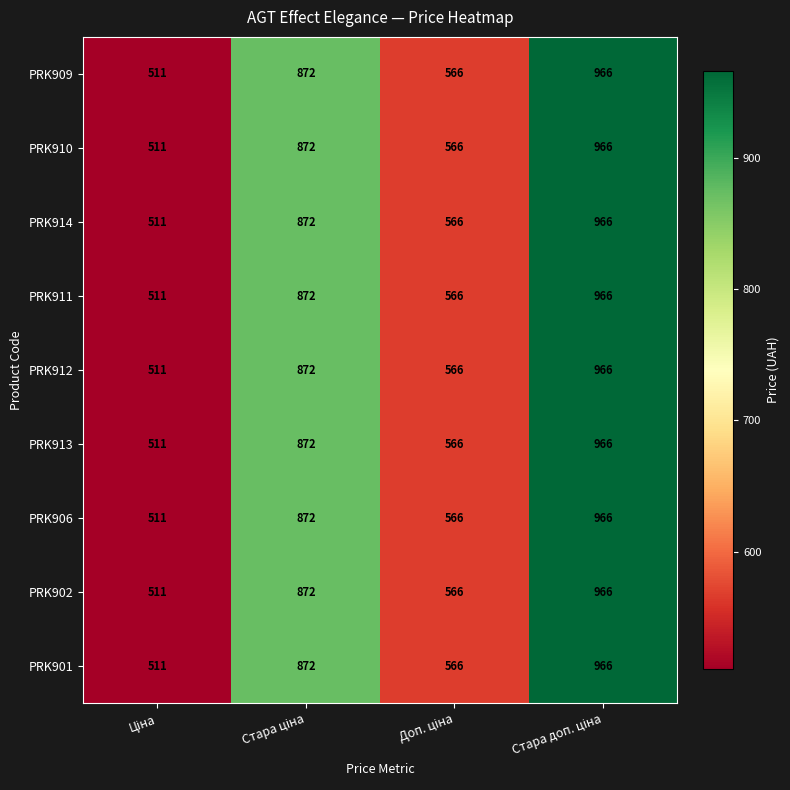

What is the sum of all PRK914 values?

2915